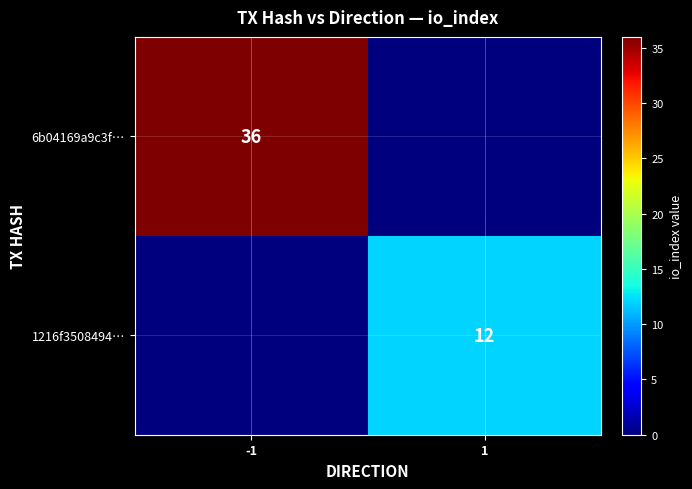

True or false: 6b04169a9c3f… has a value of 64 at -1.

False